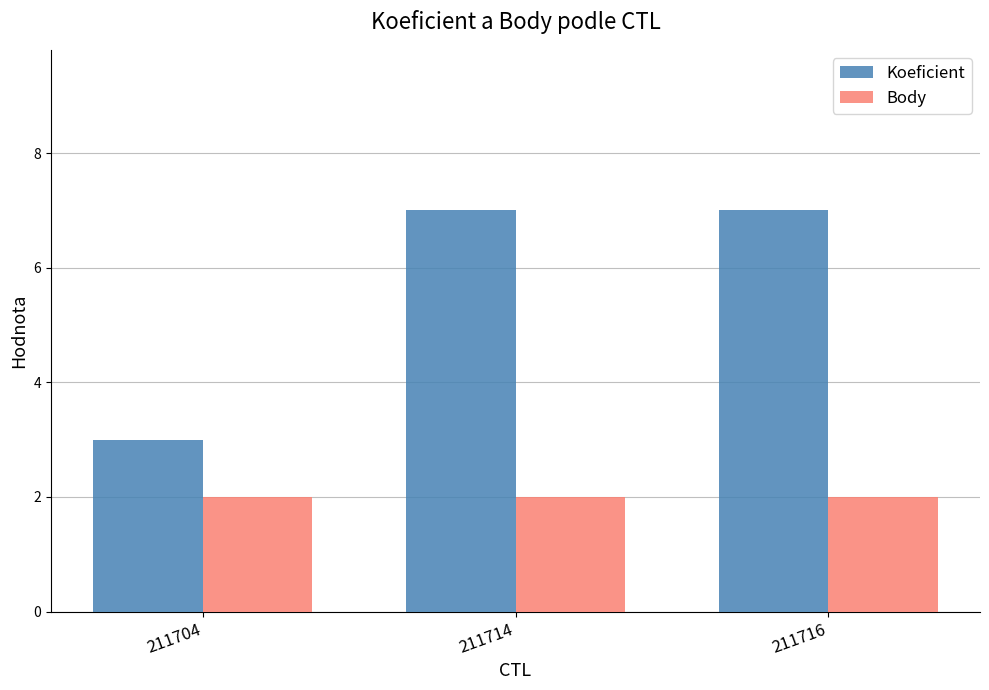

Which series has the largest total across all categories?

Koeficient